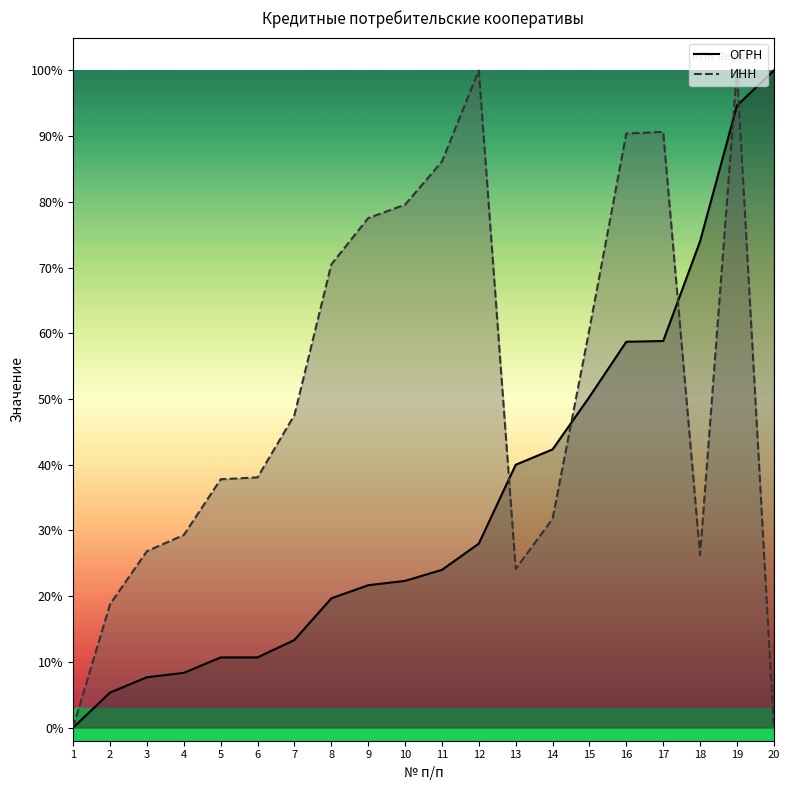

True or false: ОГРН and ИНН intersect in this chart.

True